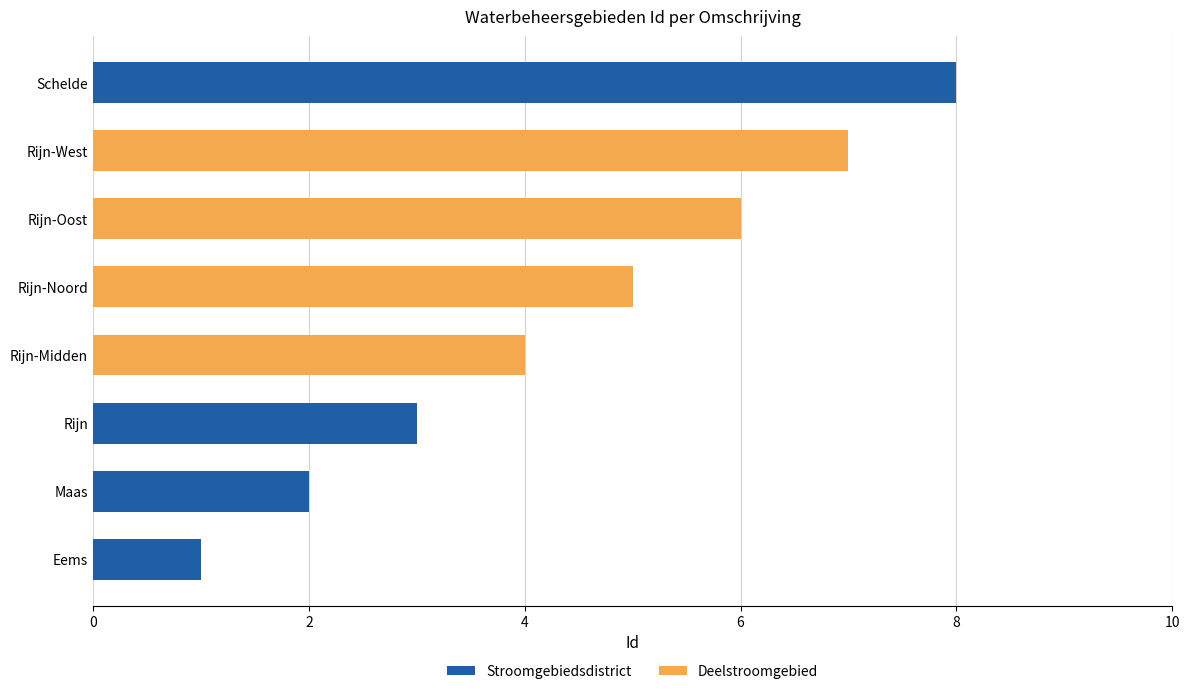

At which category is the sum across all series the highest?

Schelde